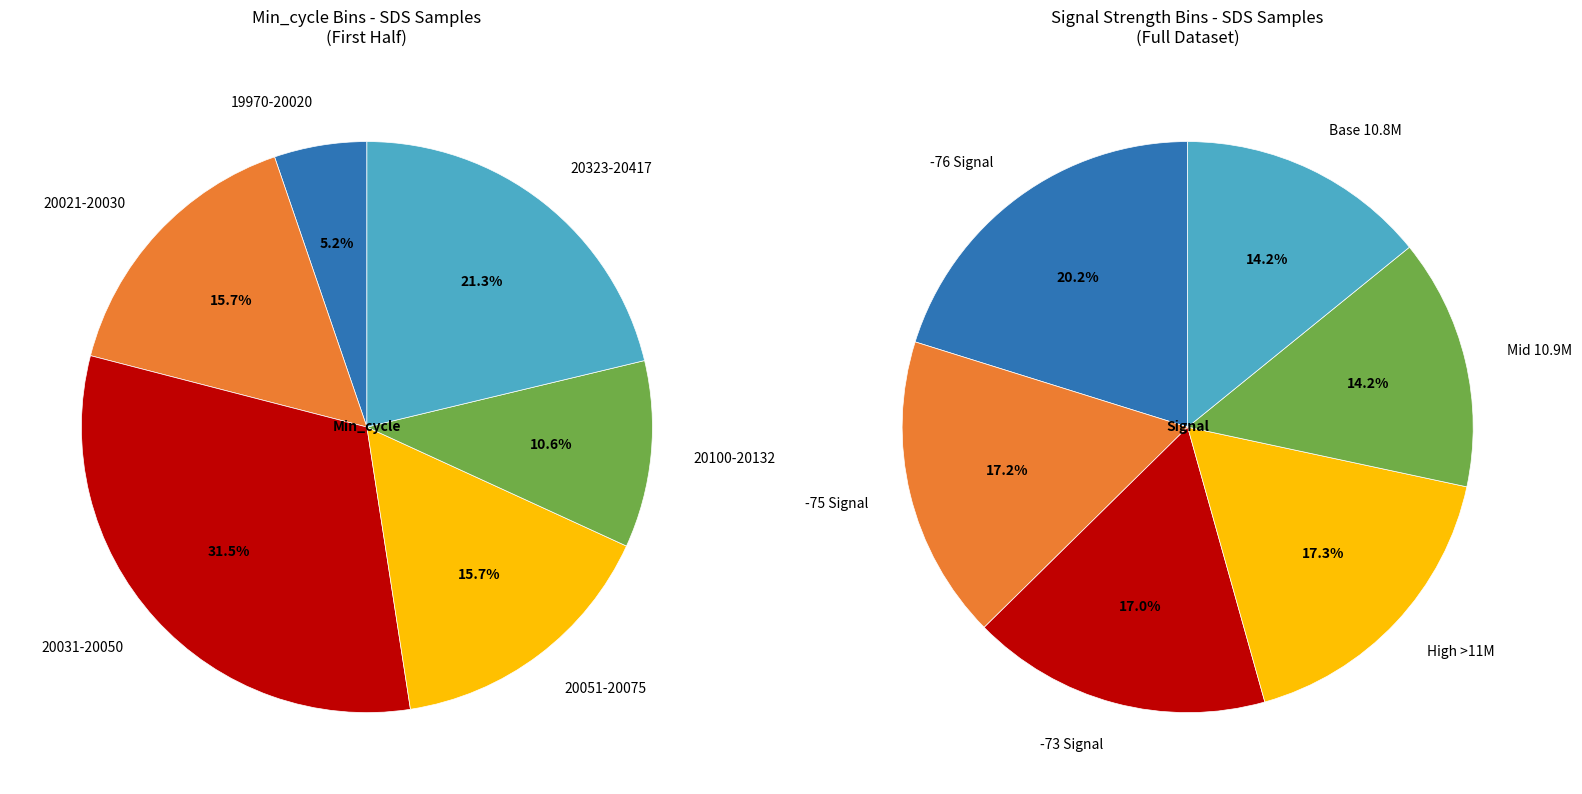

How many segments does this pie chart have?

12